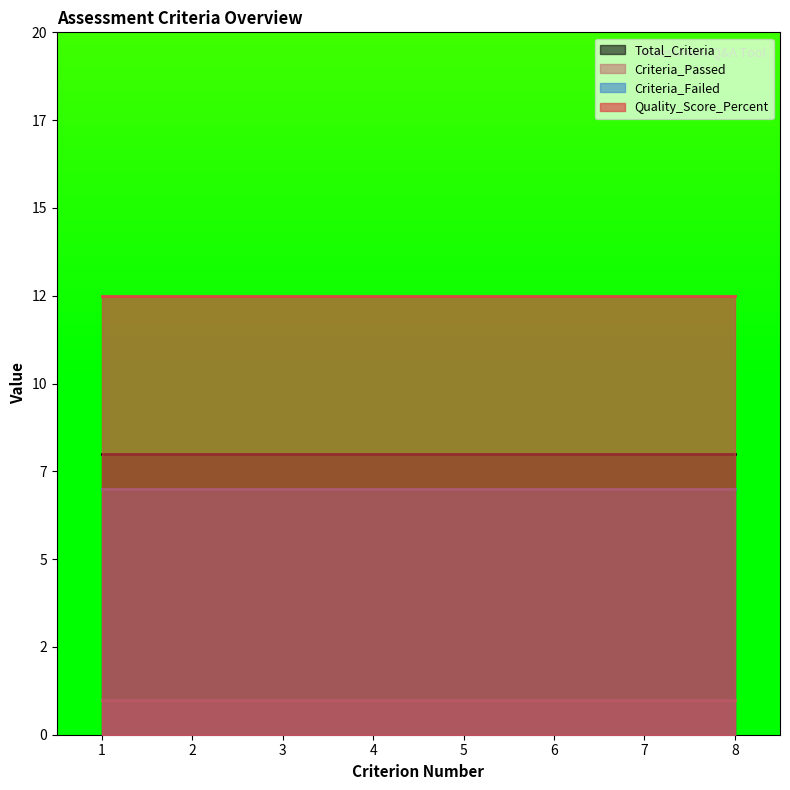

The Criteria_Passed series shows 1.0 at 2. True or false?

True